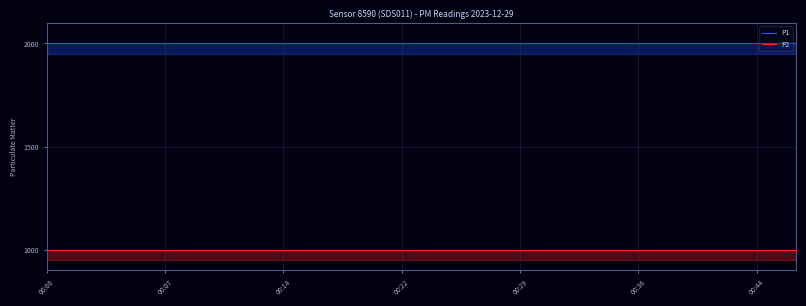

What is the spread (max minus min) of values at 00:29?

1000.0